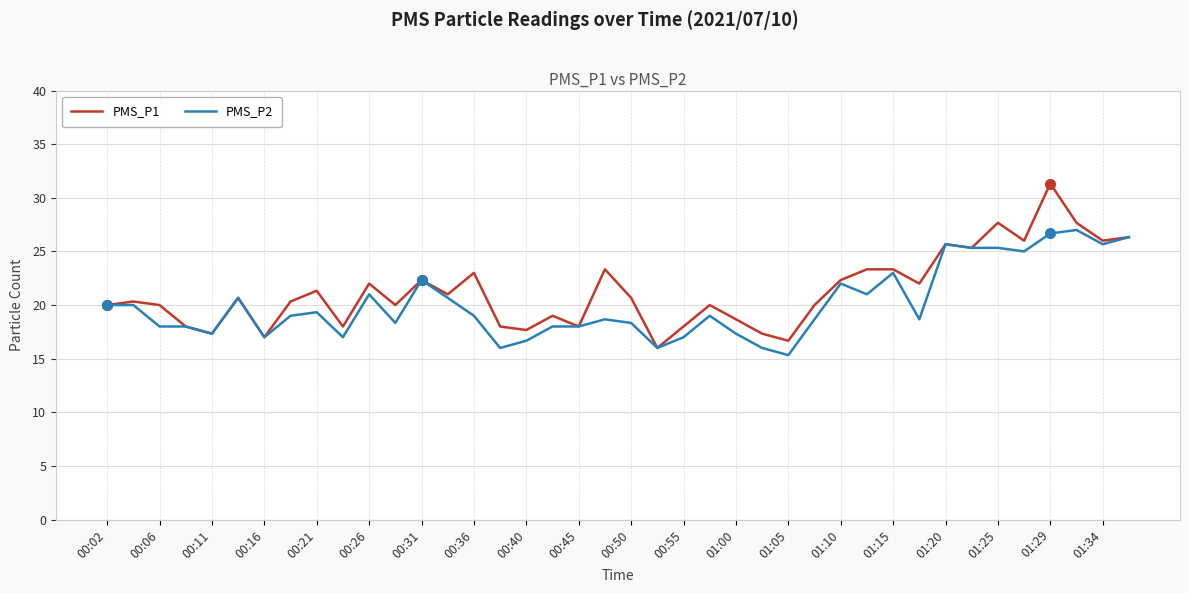

How many interior local valleys does the PMS_P1 series have?

13